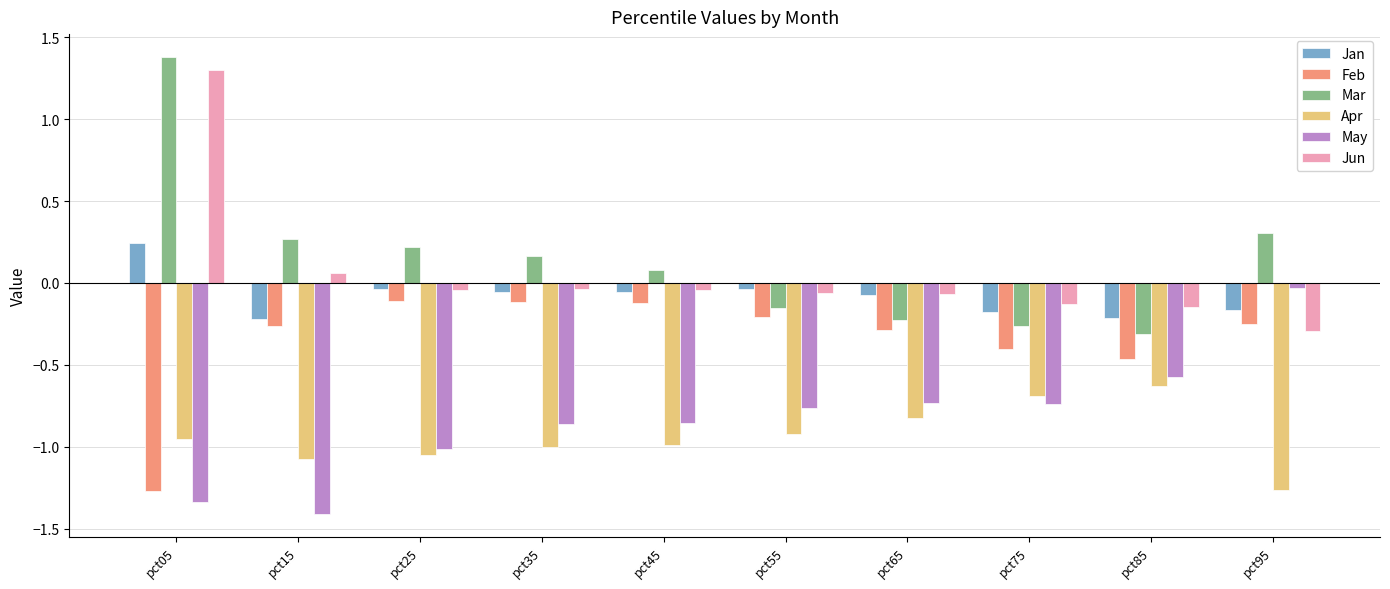

Which series has the largest range (max minus min)?

Mar